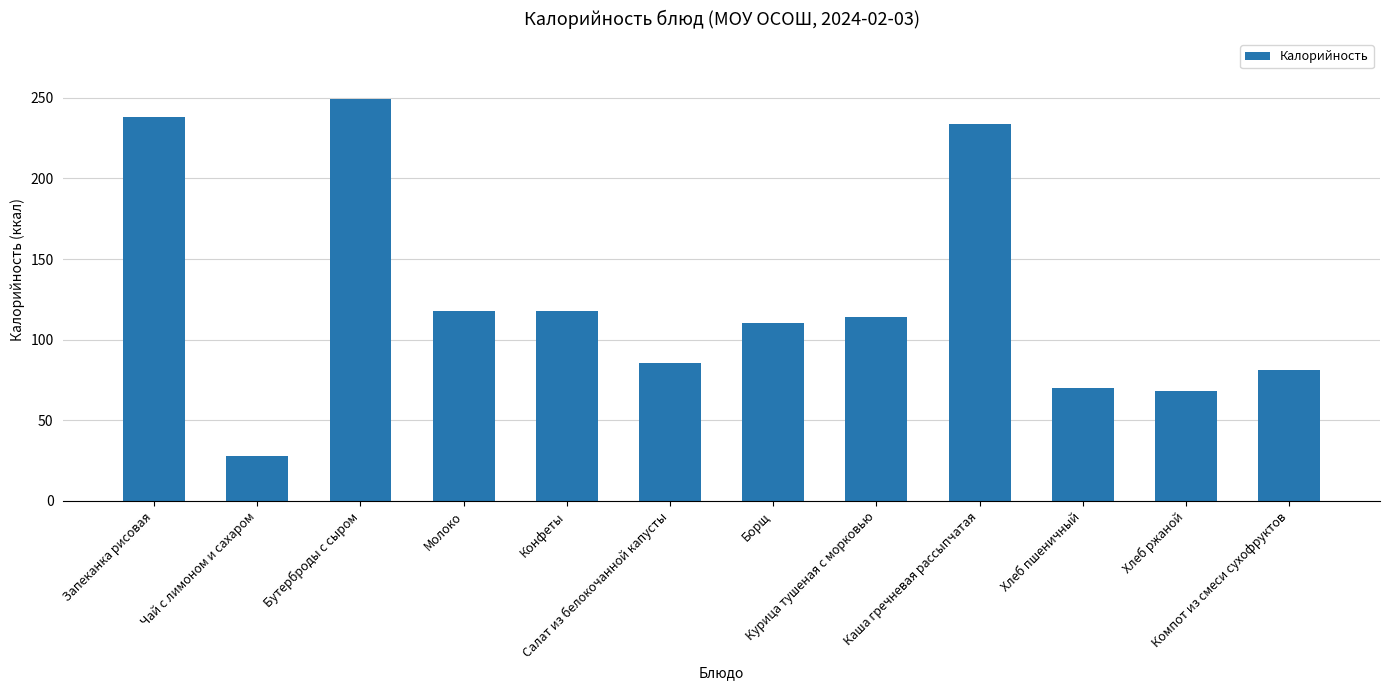

At which label does the data first exceed 113?

Запеканка рисовая